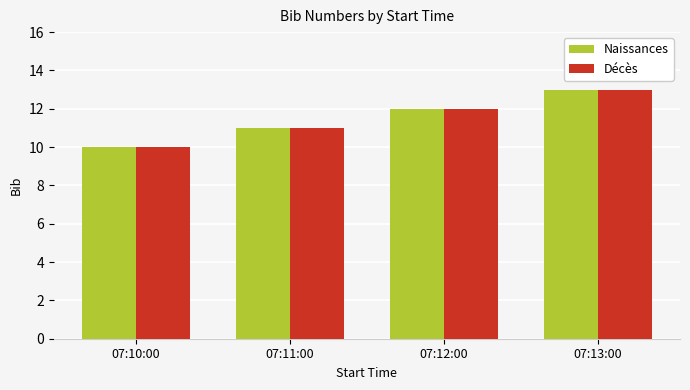

What is the label of the 4th bar from the left?

07:13:00